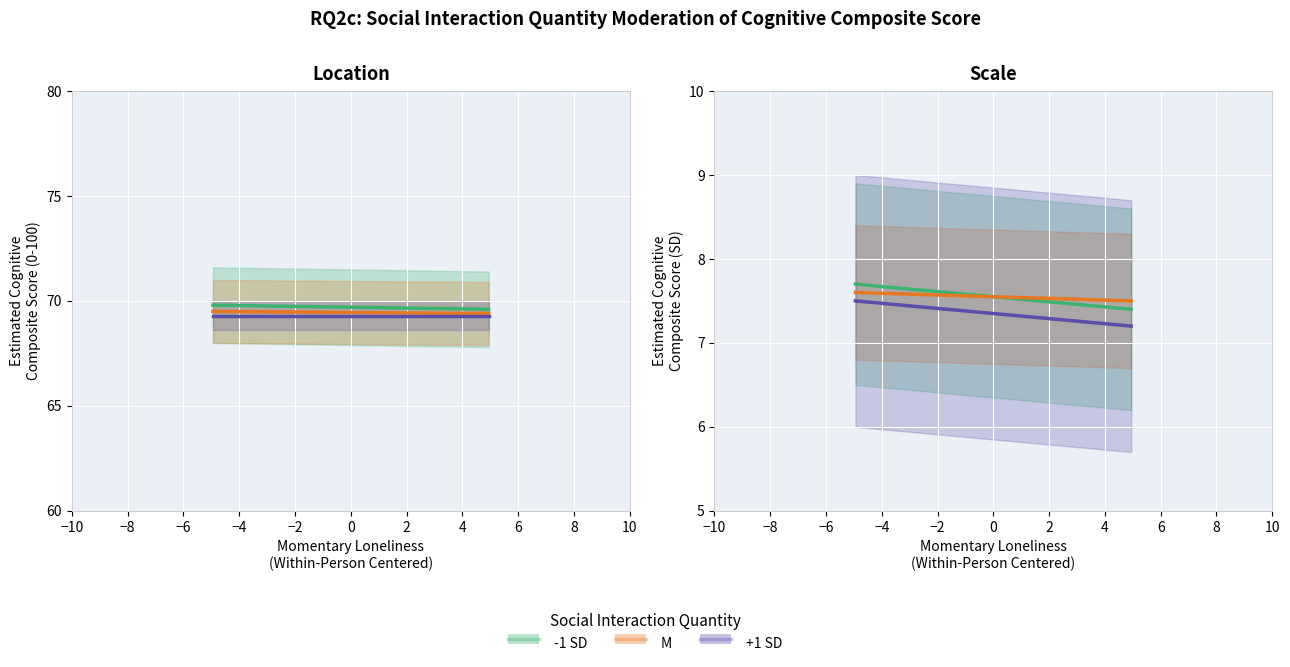

Which series has the largest total across all categories?

-1 SD